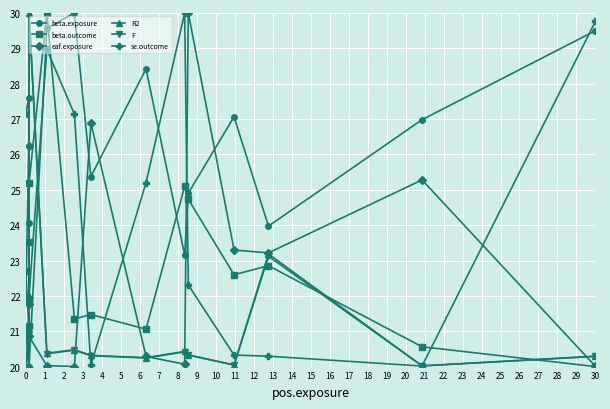

Does the chart display data point markers on the line(s)?

Yes